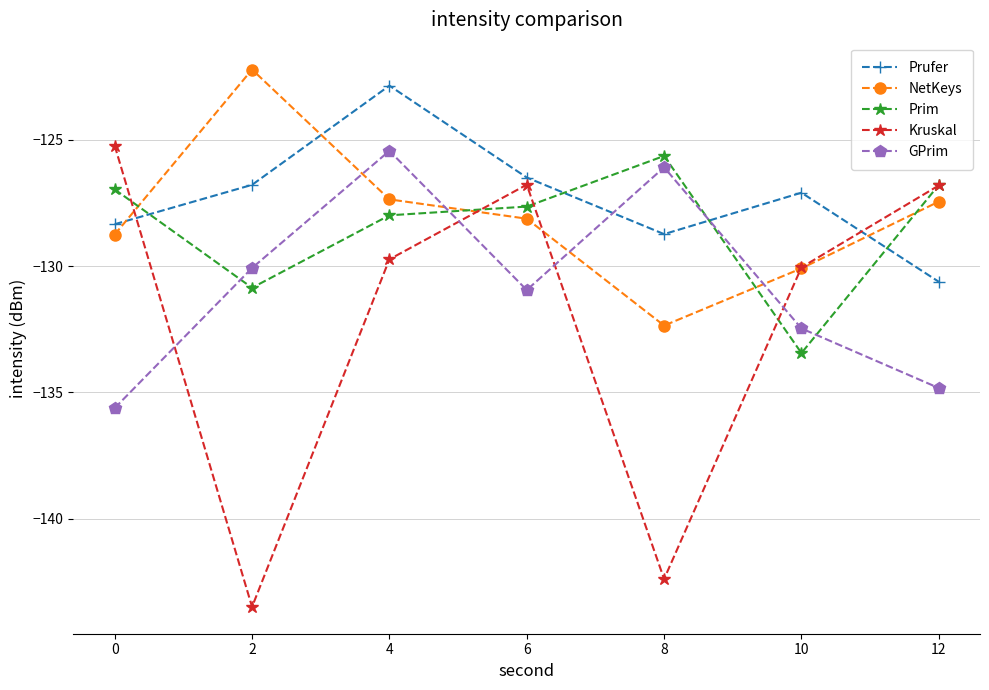

Is it true that GPrim equals -134.8 at 12?

True